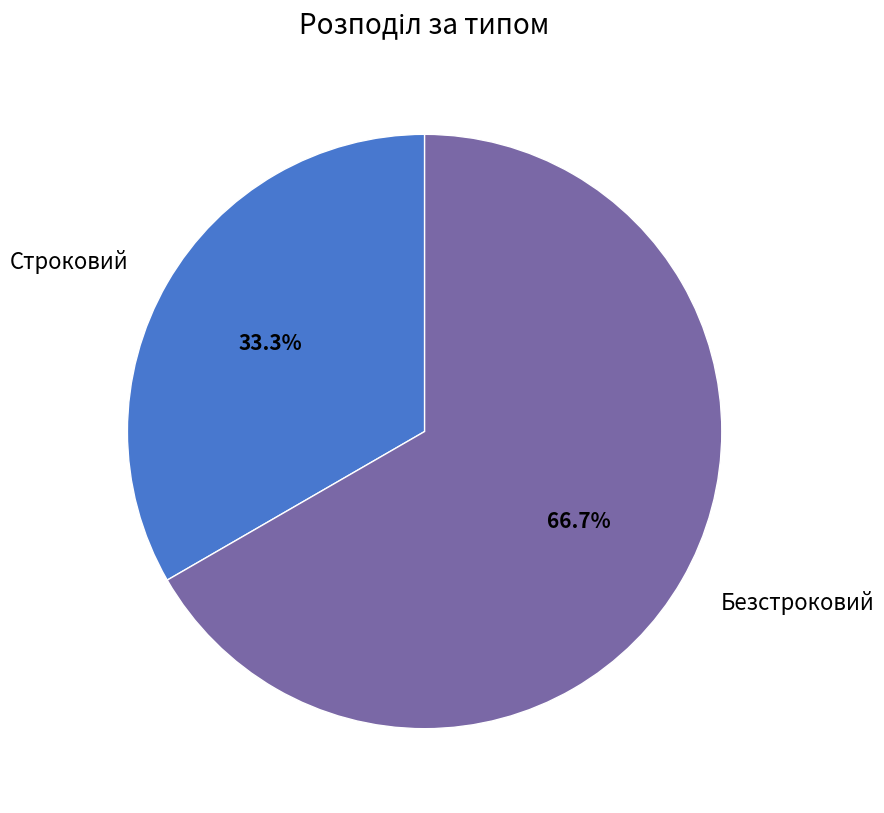

Count the number of slices in the pie.

2